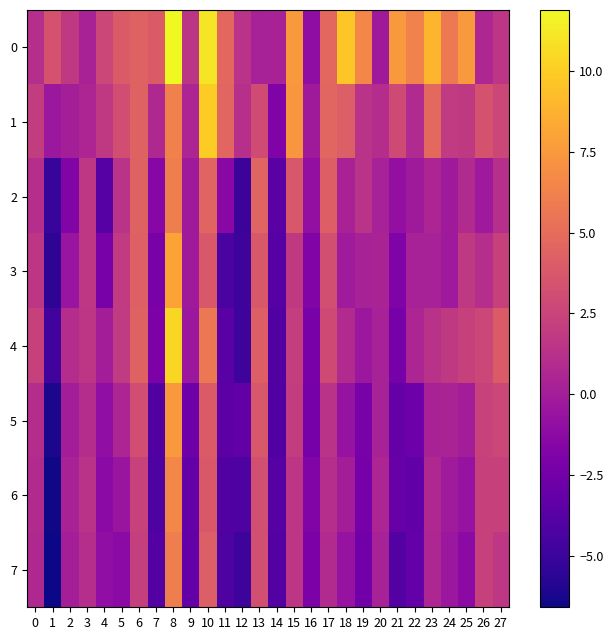

List the series in order of their peak value, lowest first.

2, 7, 6, 5, 3, 1, 4, 0